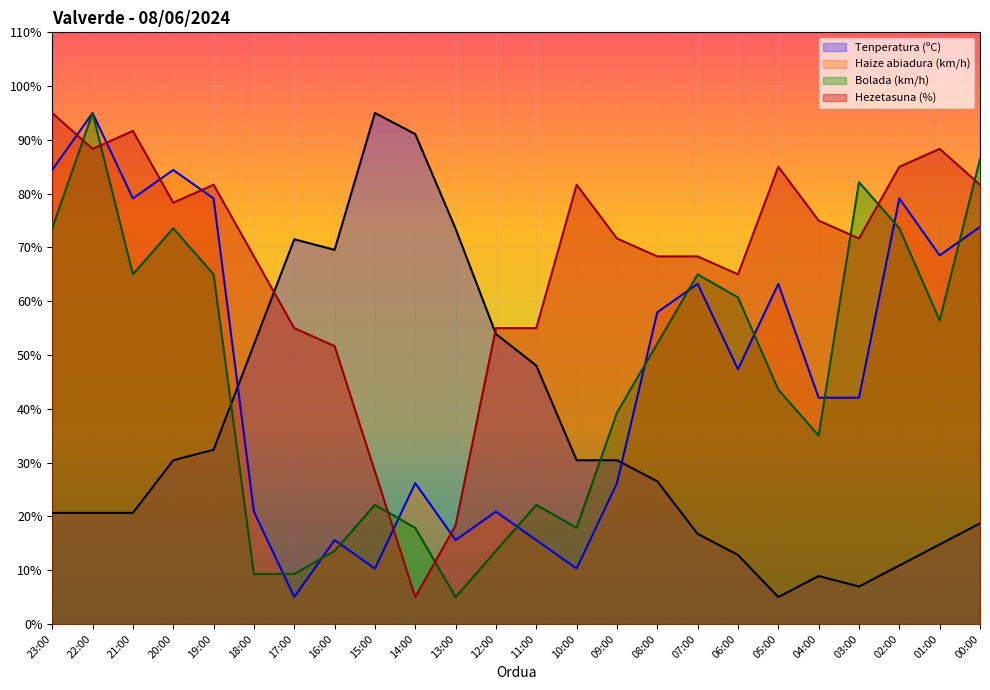

What is the difference between the maximum and minimum values in the Bolada (km/h) series?

90.0